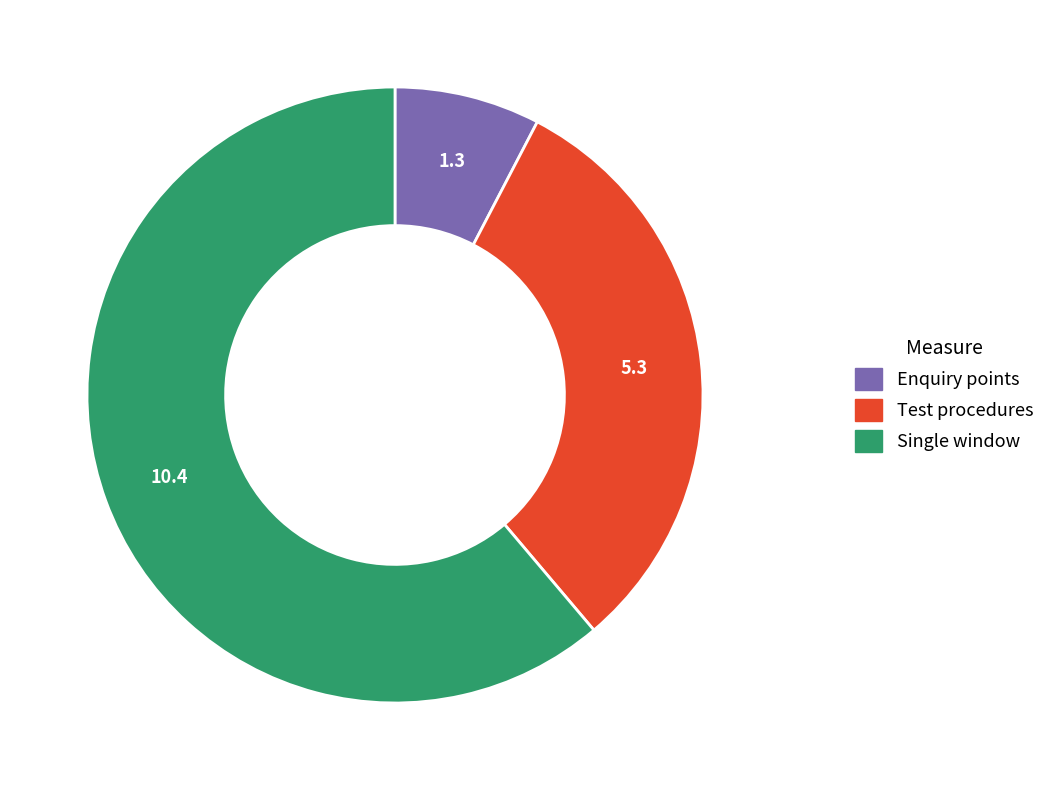

Does any single category account for the majority?

Yes